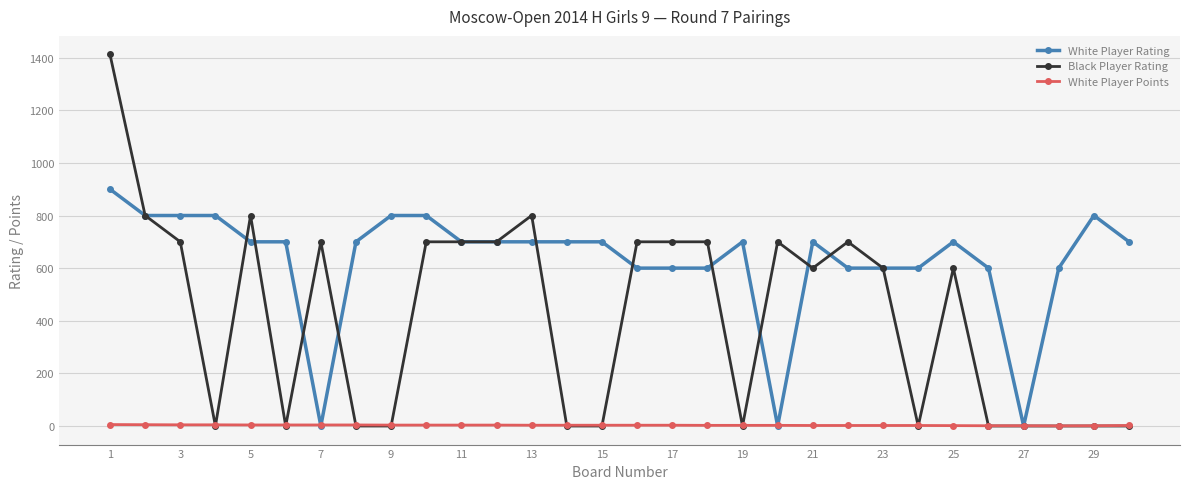

List the series in order of their peak value, highest first.

Black Player Rating, White Player Rating, White Player Points